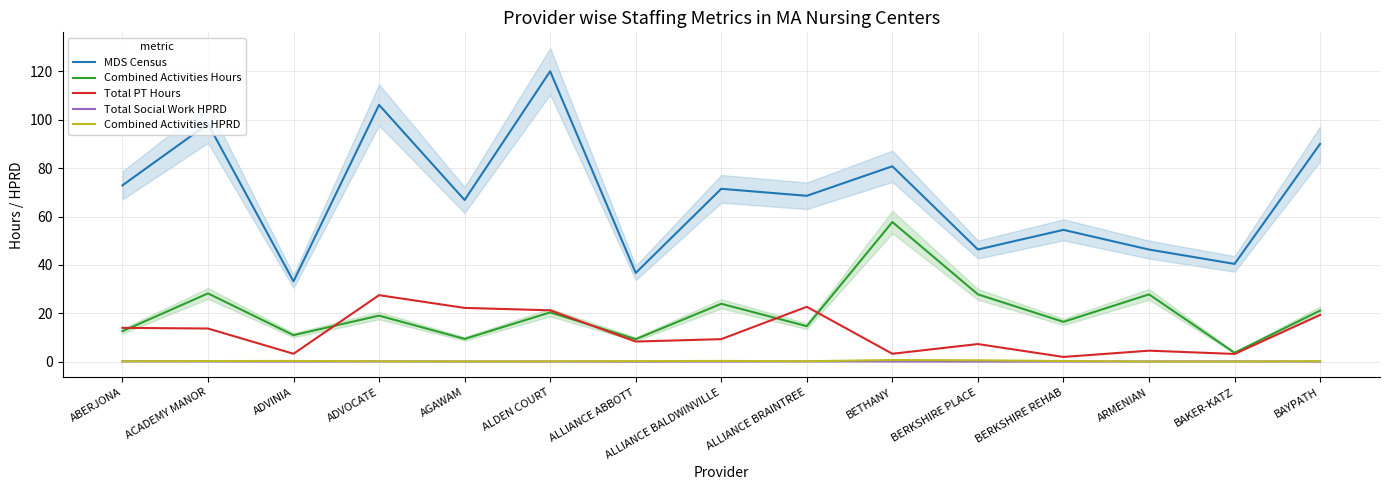

Does the chart have visible grid lines?

Yes